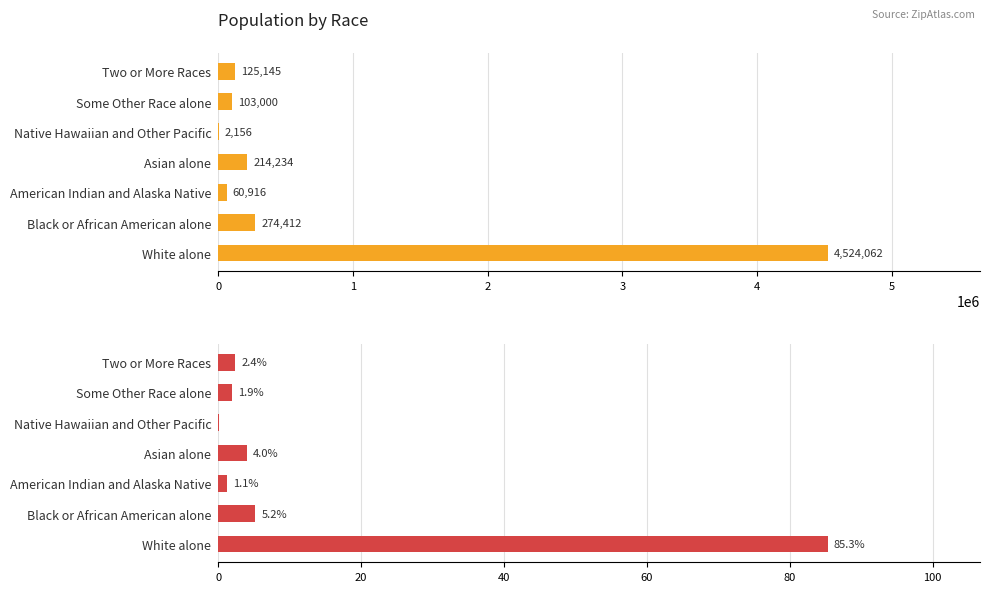

What is the highest value of the Minnesota % series?

85.3